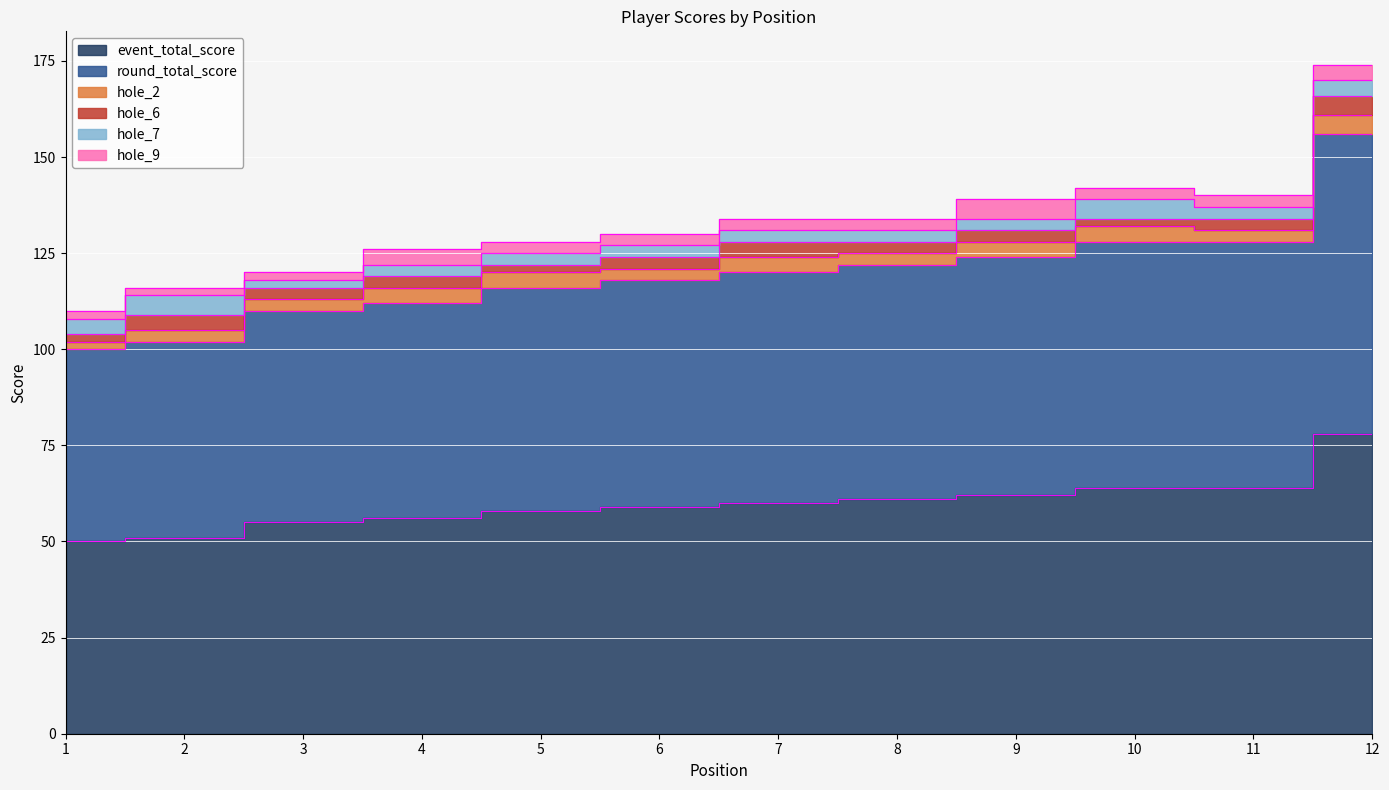

The value of event_total_score at 10 is 64. True or false?

True